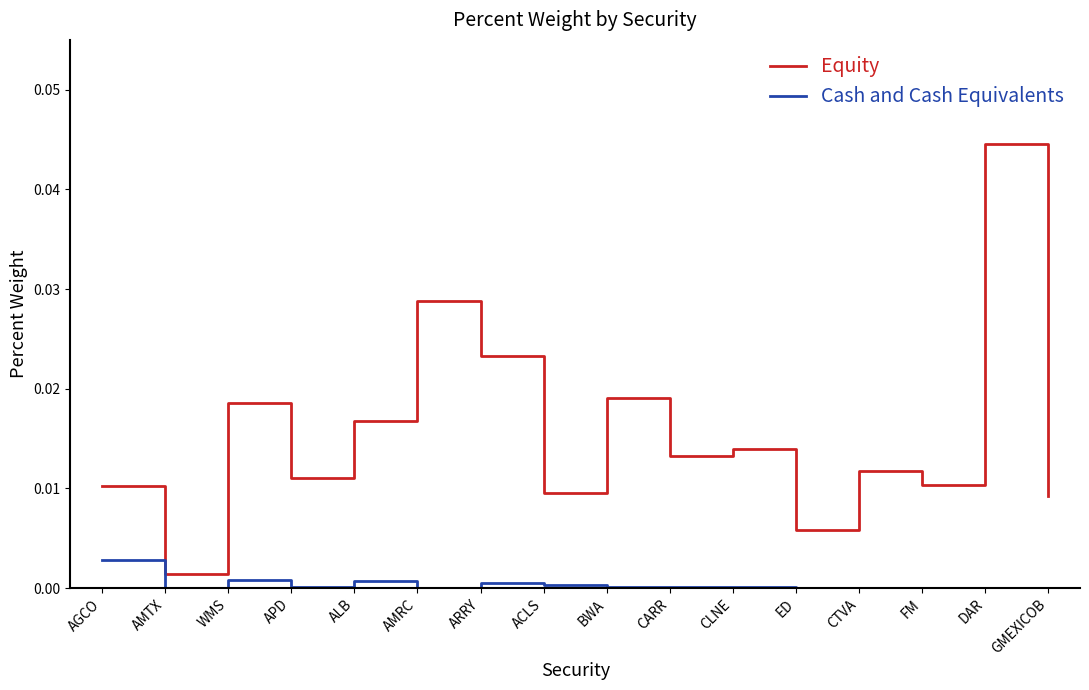

Which series changed the most between ALB and ED?

Equity